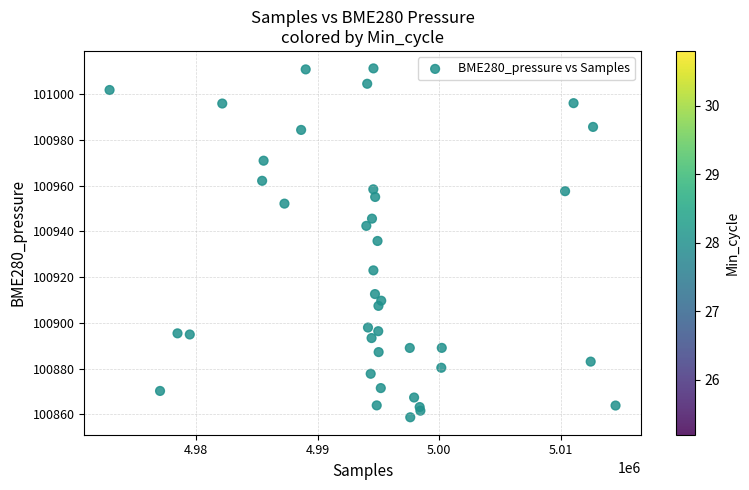

What Y value in the scatter plot is closest to 100934?

100935.8